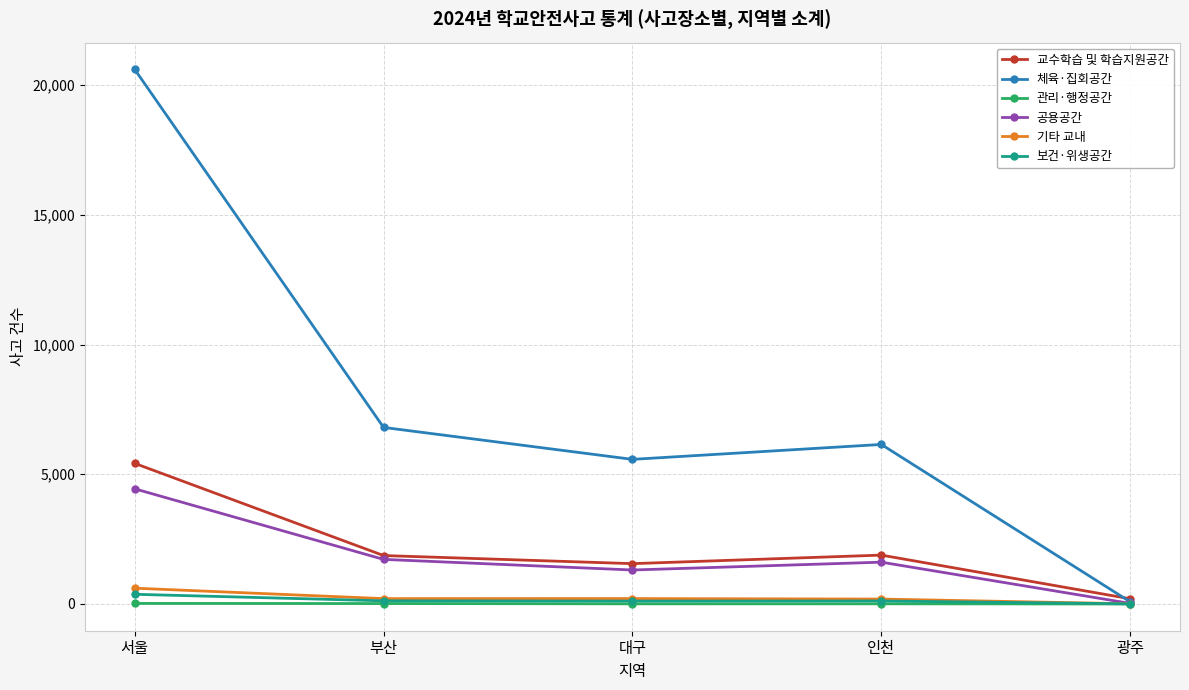

Between which two adjacent categories do 교수학습 및 학습지원공간 and 체육·집회공간 first intersect?

인천 and 광주